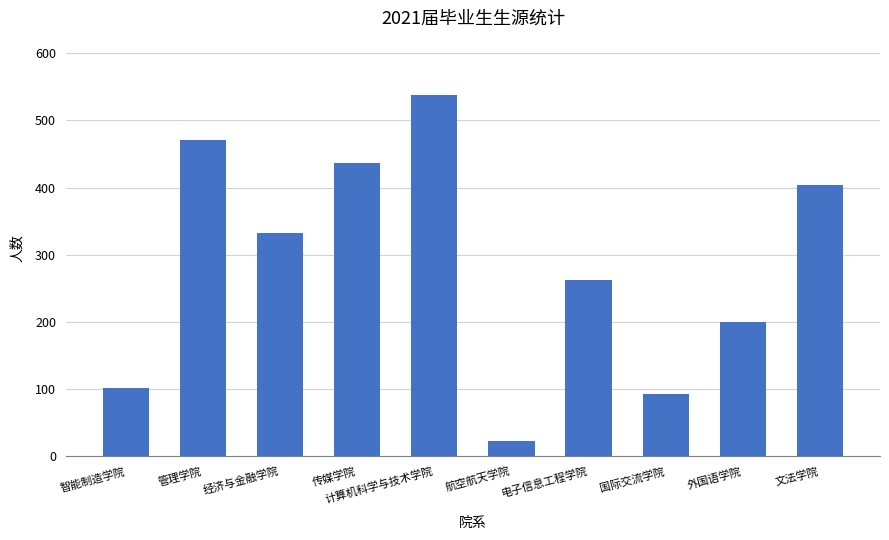

True or false: the data shows 121 at 计算机科学与技术学院.

False